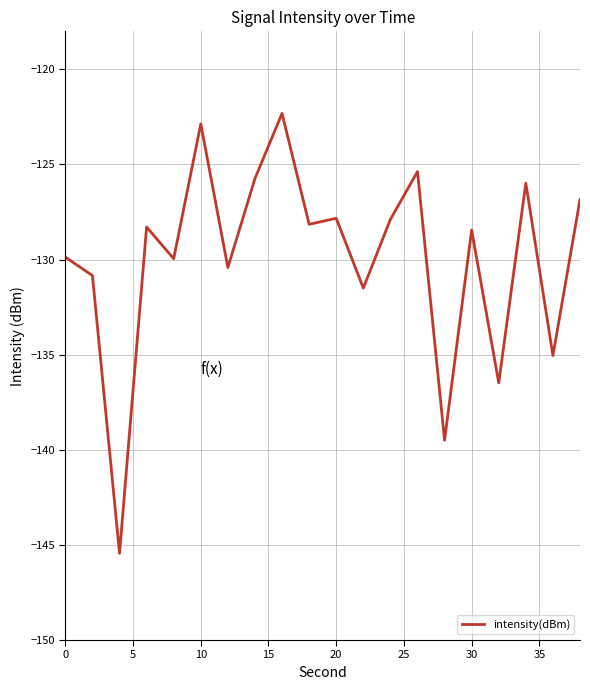

What is the difference between the maximum and minimum values?

23.1